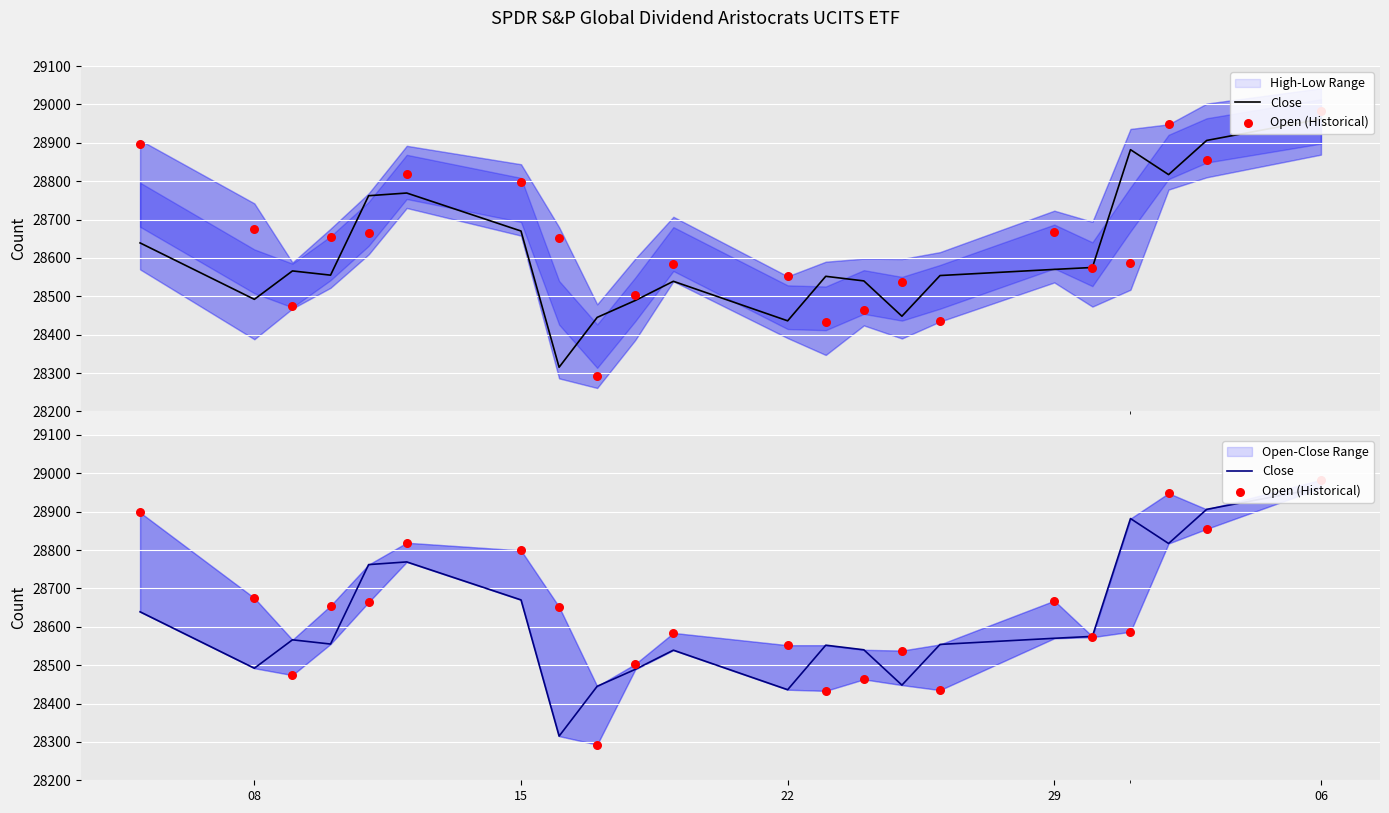

Which series has the largest total across all categories?

Open (Historical)